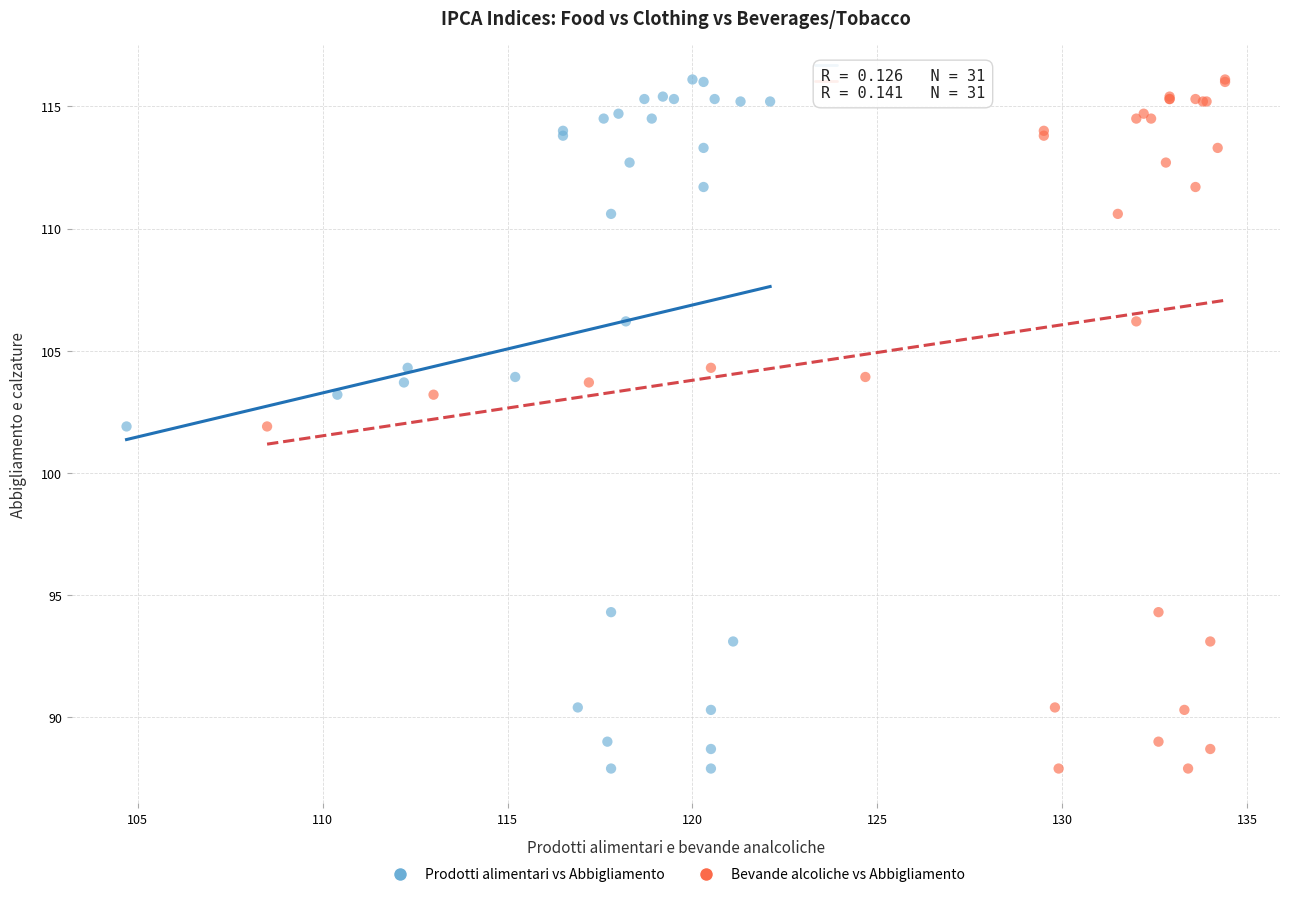

What are all the series names shown in the legend?

Prodotti alimentari vs Abbigliamento, Bevande alcoliche vs Abbigliamento